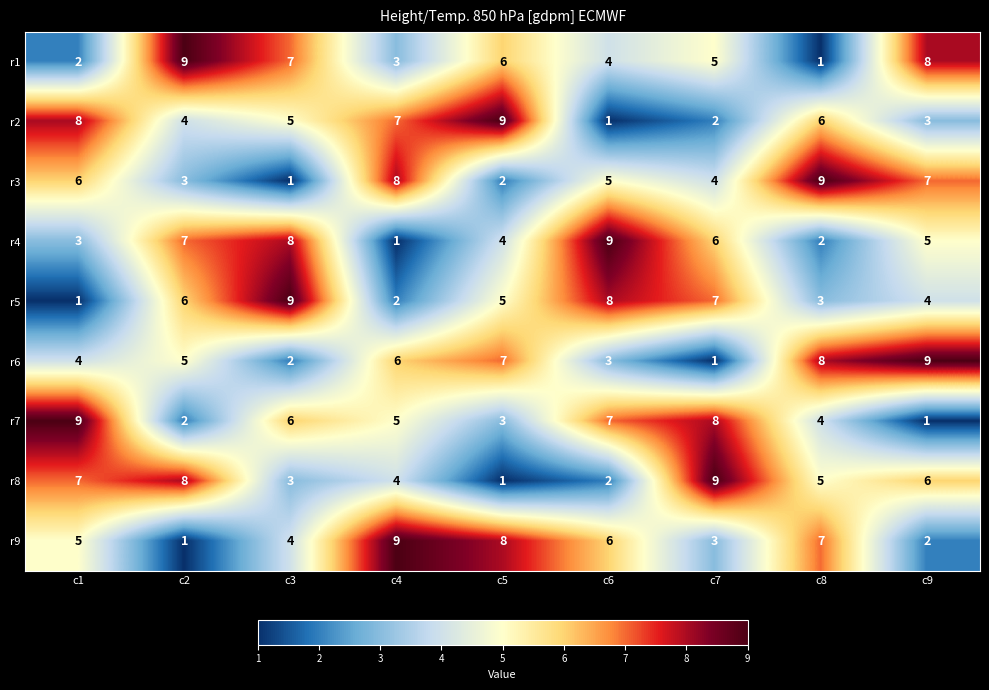

What is the approximate value of r7 at c8?

4